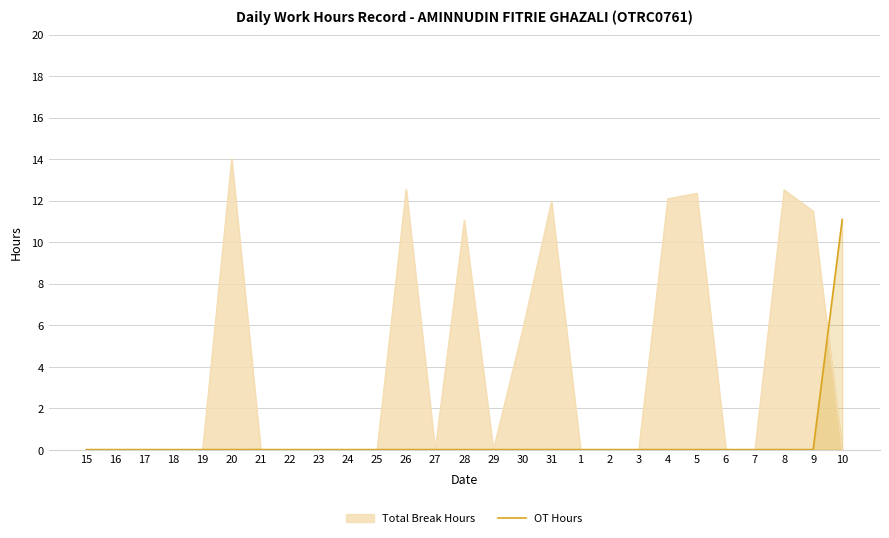

The value at 16 is -4.7. True or false?

False